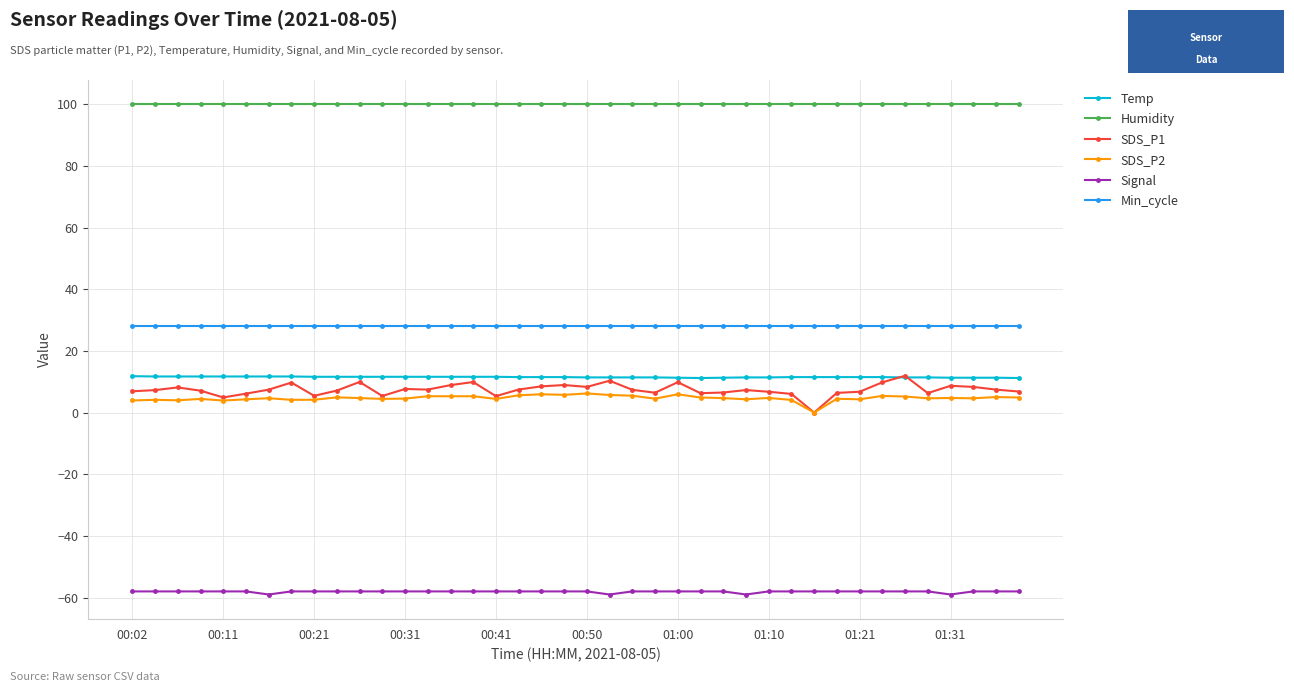

Which series has the widest spread of values?

SDS_P1